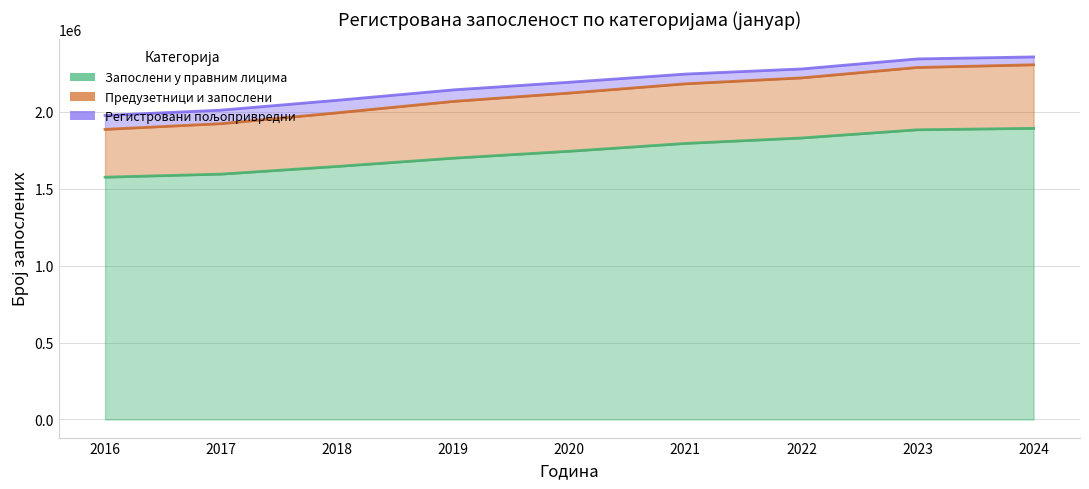

Which category has the lowest value in the Регистровани пољопривредни series?

2016